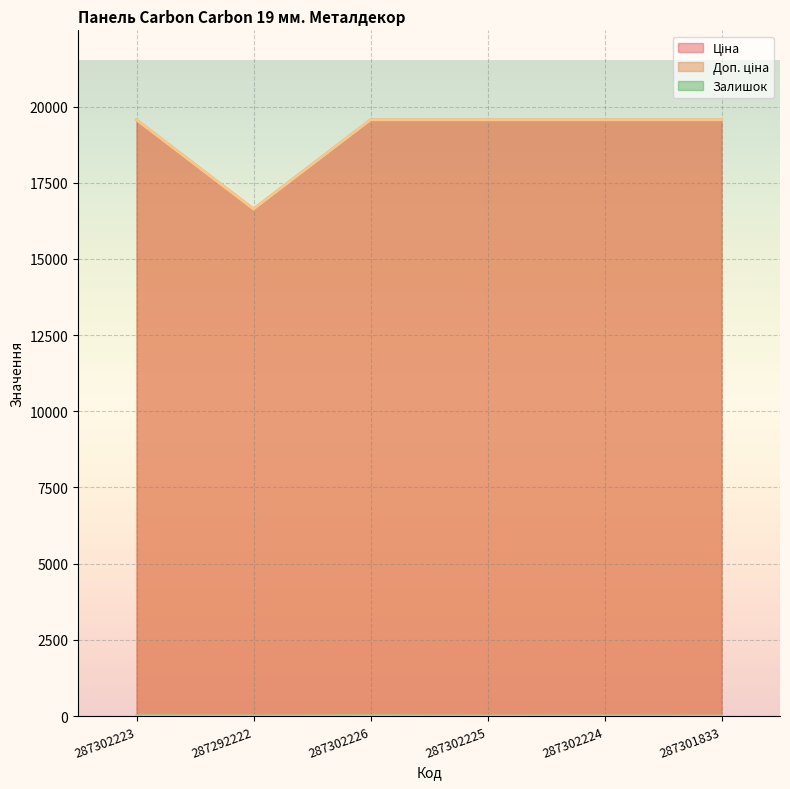

Read the Доп. ціна value at 287302224.

19564.9